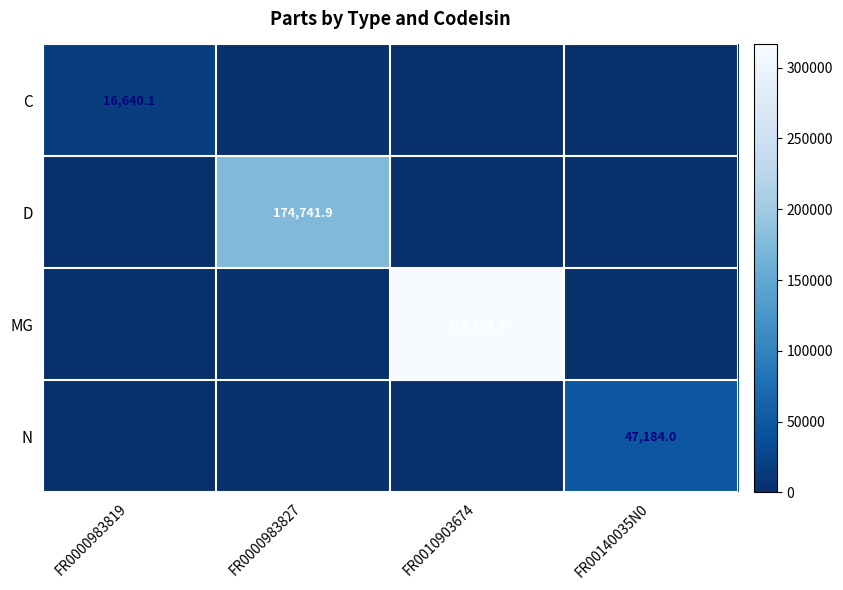

What is the spread (max minus min) of values at FR0000983819?

16640.1